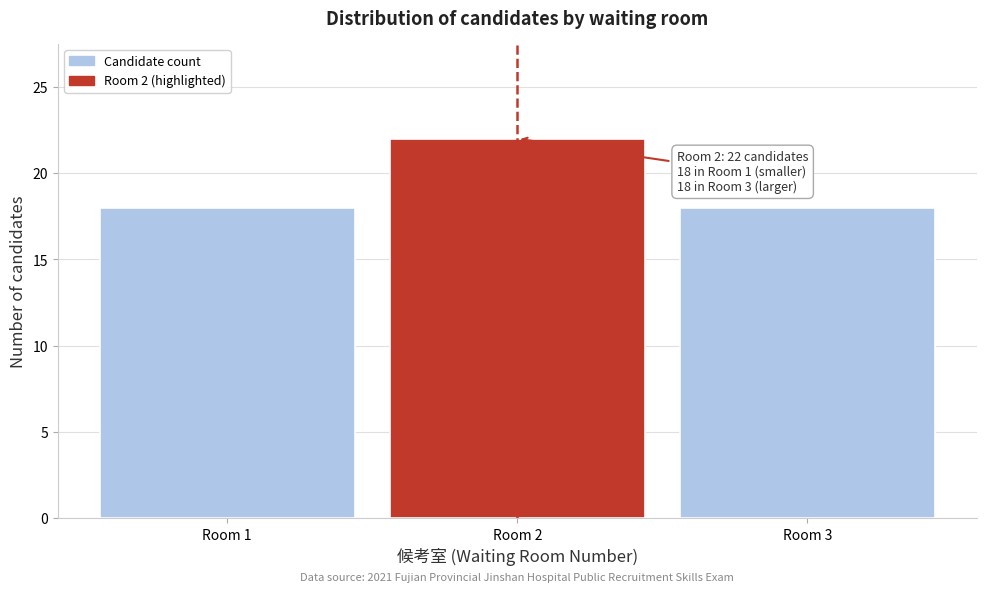

Reading left to right, list all the values displayed in this chart.

18	22	18